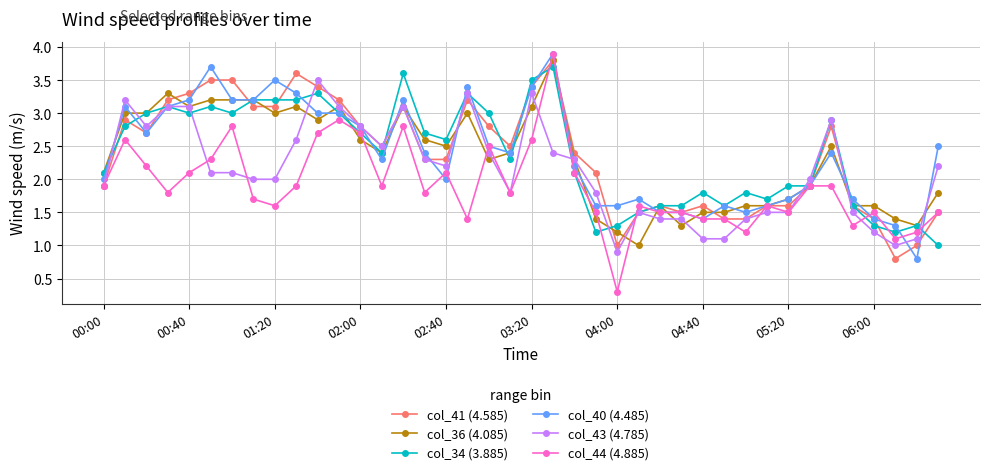

Reading right to left, transcribe all the data shown in this chart.

col_41 (4.585): 1.5	1.0	0.8	1.4	1.6	2.8	1.9	1.6	1.6	1.4	1.4	1.6	1.5	1.6	1.5	1.0	2.1	2.4	3.8	3.4	2.5	2.8	3.2	2.3	2.3	3.1	2.5	2.8	3.2	3.4	3.6	3.1	3.1	3.5	3.5	3.3	3.2	2.7	2.9	1.9
col_36 (4.085): 1.8	1.3	1.4	1.6	1.6	2.5	1.9	1.7	1.6	1.6	1.5	1.5	1.3	1.6	1.0	1.2	1.4	2.3	3.8	3.1	2.4	2.3	3.0	2.5	2.6	3.1	2.4	2.6	3.1	2.9	3.1	3.0	3.2	3.2	3.2	3.1	3.3	3.0	3.0	2.1
col_34 (3.885): 1.0	1.3	1.2	1.3	1.6	2.9	1.9	1.9	1.7	1.8	1.6	1.8	1.6	1.6	1.5	1.3	1.2	2.1	3.7	3.5	2.3	3.0	3.3	2.6	2.7	3.6	2.4	2.7	3.0	3.3	3.2	3.2	3.2	3.0	3.1	3.0	3.1	3.0	2.8	2.1
col_40 (4.485): 2.5	0.8	1.3	1.4	1.7	2.4	1.9	1.7	1.6	1.5	1.6	1.4	1.5	1.5	1.7	1.6	1.6	2.2	3.9	3.4	2.4	2.5	3.4	2.0	2.4	3.2	2.3	2.8	3.0	3.0	3.3	3.5	3.2	3.2	3.7	3.2	3.1	2.7	3.1	2.0
col_43 (4.785): 2.2	1.1	1.0	1.2	1.5	2.9	2.0	1.5	1.5	1.4	1.1	1.1	1.4	1.4	1.5	0.9	1.8	2.3	2.4	3.3	1.8	2.4	3.3	2.2	2.3	3.1	2.5	2.8	3.1	3.5	2.6	2.0	2.0	2.1	2.1	3.1	3.1	2.8	3.2	1.9
col_44 (4.885): 1.5	1.2	1.1	1.5	1.3	1.9	1.9	1.5	1.6	1.2	1.4	1.4	1.5	1.5	1.6	0.3	1.5	2.1	3.9	2.6	1.8	2.5	1.4	2.1	1.8	2.8	1.9	2.7	2.9	2.7	1.9	1.6	1.7	2.8	2.3	2.1	1.8	2.2	2.6	1.9